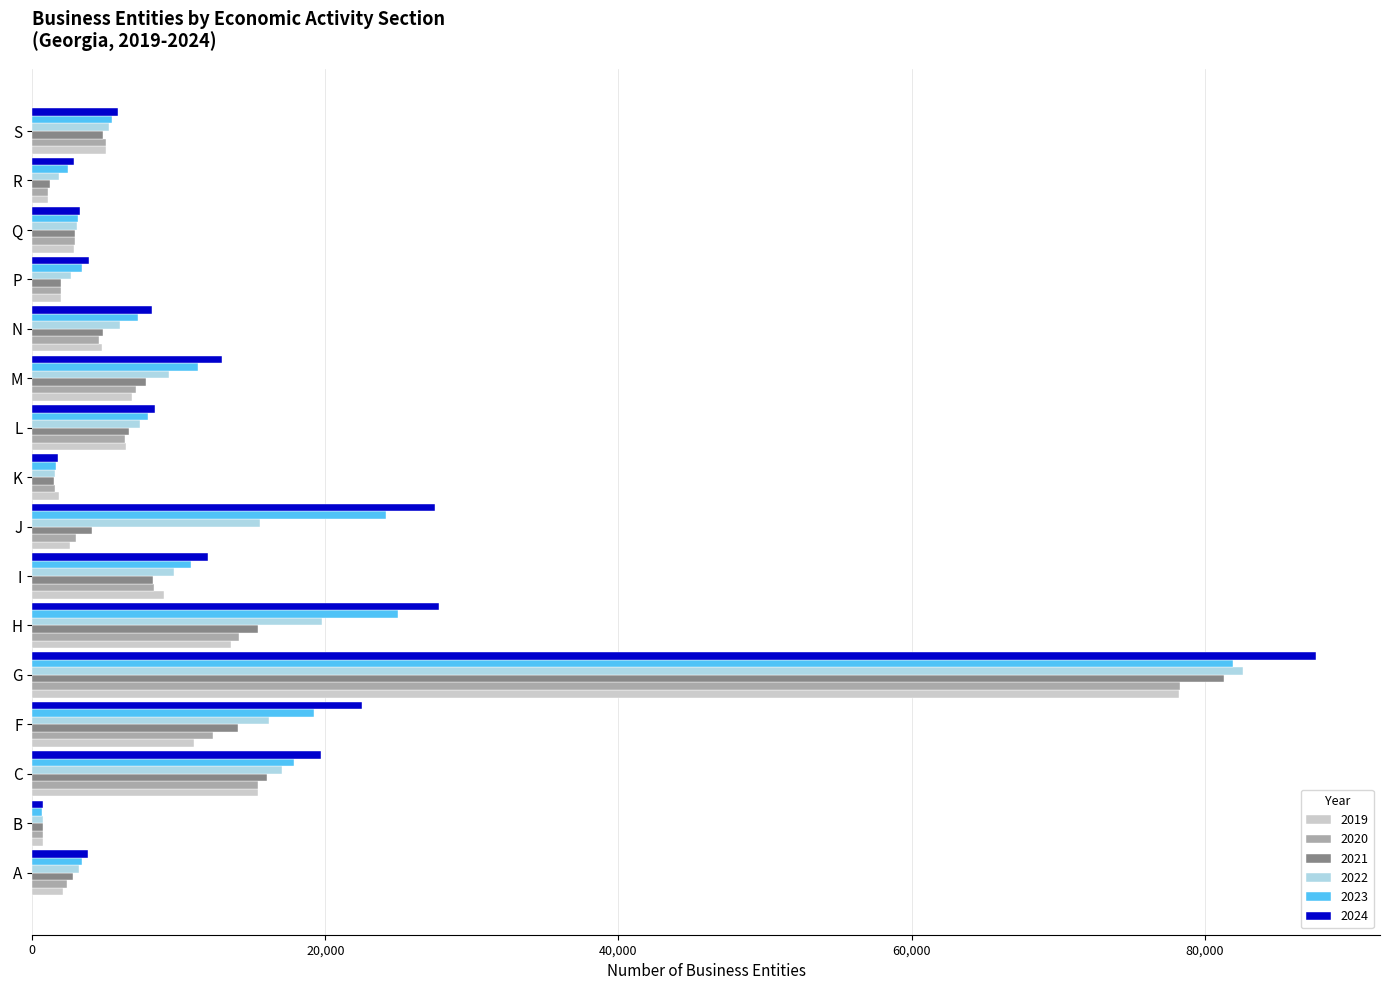

Which series has the largest range (max minus min)?

2024